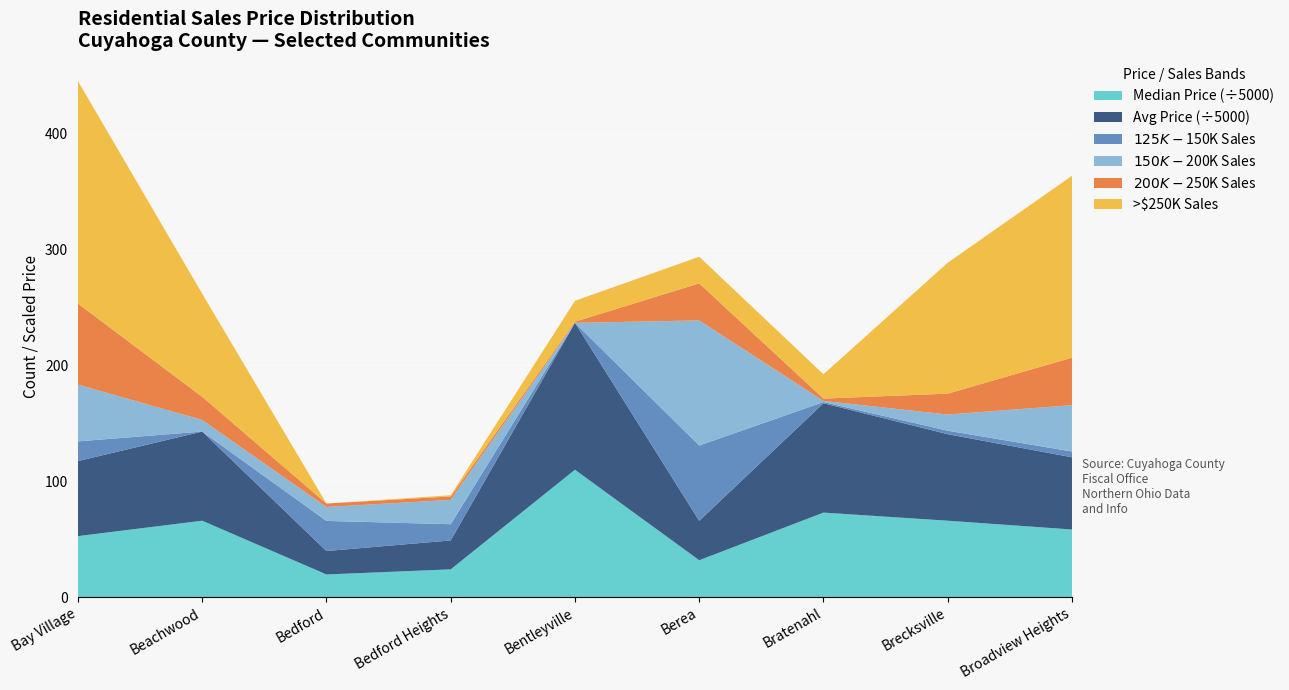

Reading left to right, what are all the values shown in this chart?

Avg Sale Price: 323884	384780	101078	124865	634039	170042	472076	373403	311686
Median Sale Price: 263500	330000	98000	120000	550000	159450	365000	330000	292000
$150K-$200K Sales: 49	10	12	21	0	108	1	14	40
$125K-$150K Sales: 17	0	26	14	0	65	1	3	5
$200K-$250K Sales: 70	20	3	3	1	32	2	18	41
>$250K Sales: 192	89	0	1	18	23	21	113	157